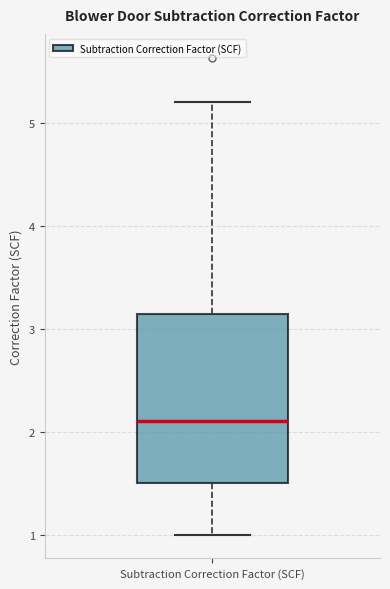

Transcribe this box plot: give where the median line is, the range the box spans, and where the two whiskers end, as read against the y-axis. The values are not printed on the chart, so give them approximately, as read against the axis.

median 2.1, box 1.5 to 3.1, whiskers 1.0 to 5.2